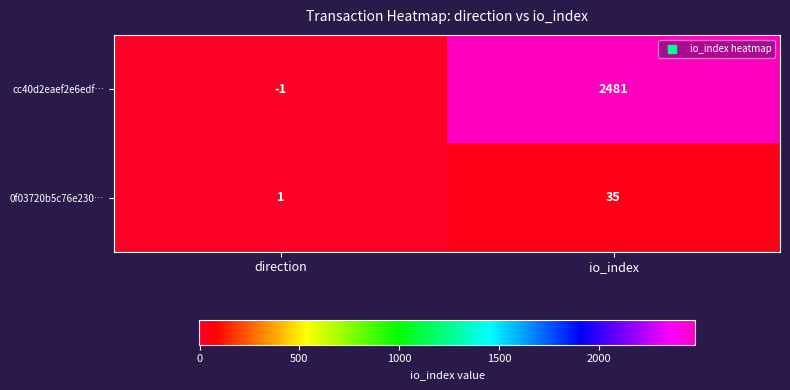

True or false: cc40d2eaef2e6edf… has a value of 2481 at io_index.

True